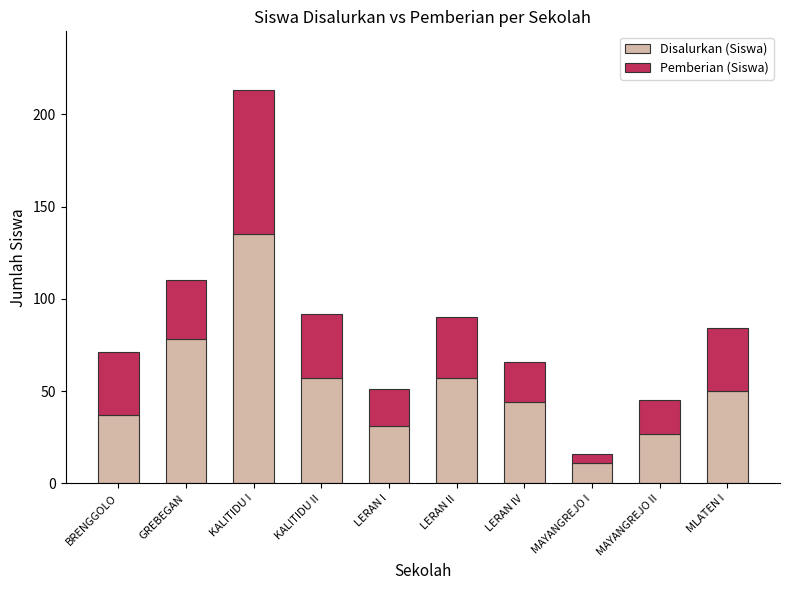

What is the sum of all Disalurkan (Siswa) values?

527